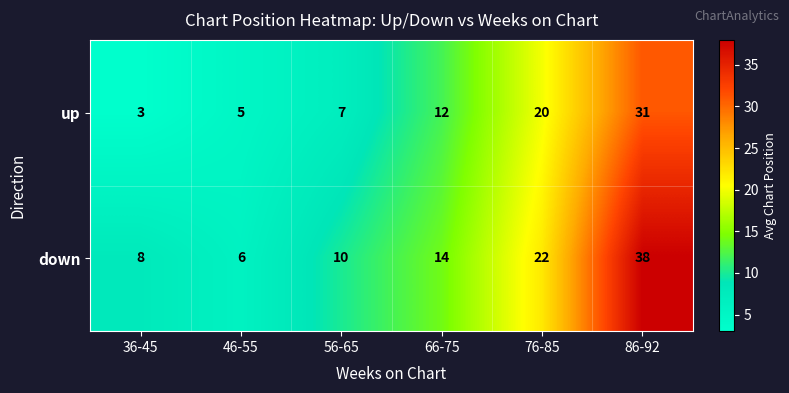

Rank the series by their average value, from lowest to highest.

up, down